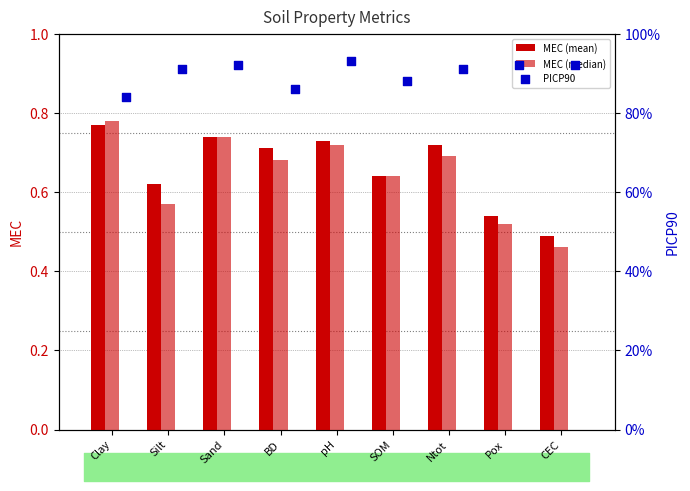

Which series reaches the maximum Y coordinate?

PICP90